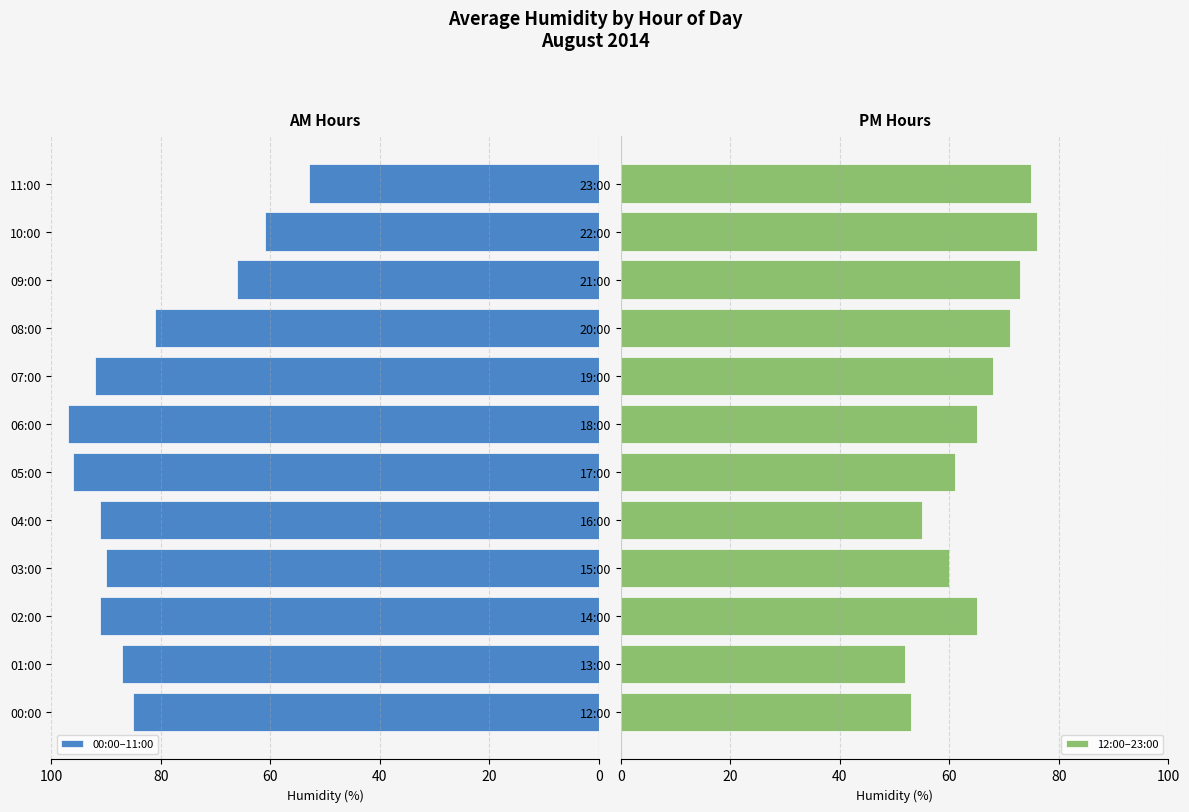

Reading left to right, what are all the values shown in this chart?

00:00–11:00: 85	87	91	90	91	96	97	92	81	66	61	53
12:00–23:00: 53	52	65	60	55	61	65	68	71	73	76	75